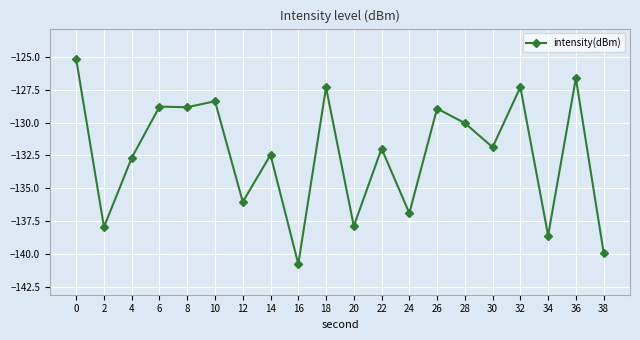

Is it true that the value at 34 is -47.9?

False